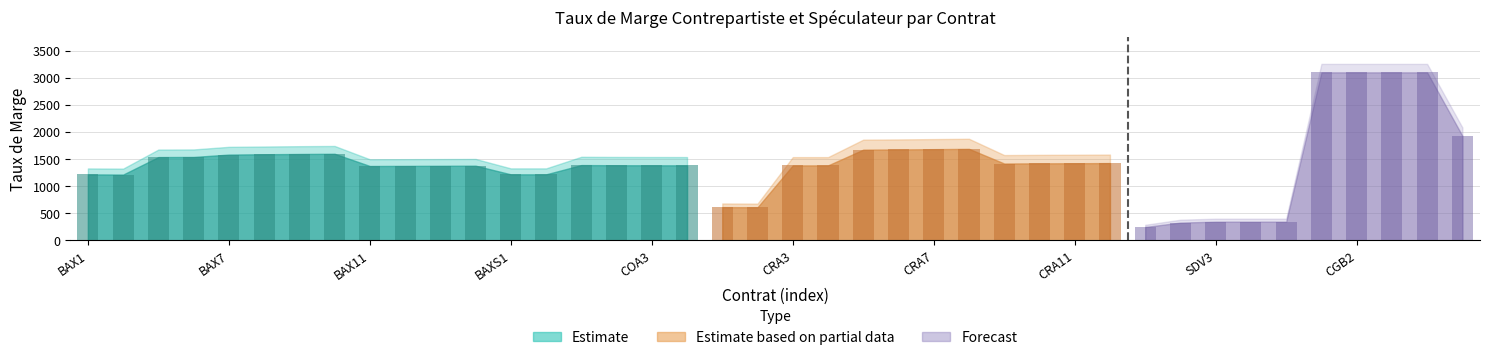

What is the minimum value for TAUX DE MARGE CONTREPARTISTE?

245